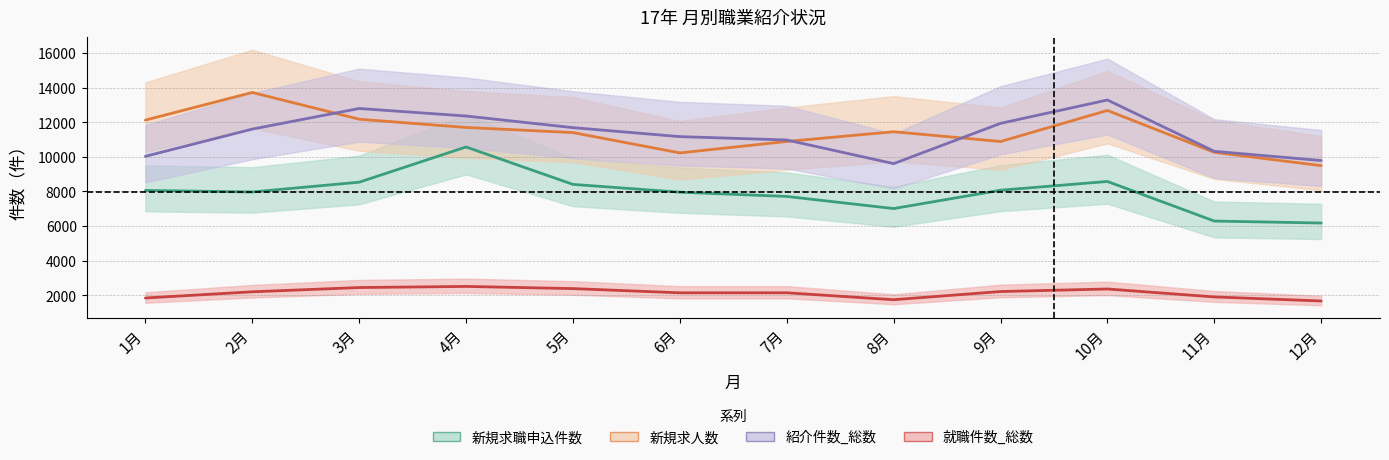

At which label does 新規求職申込件数 reach its peak?

4月